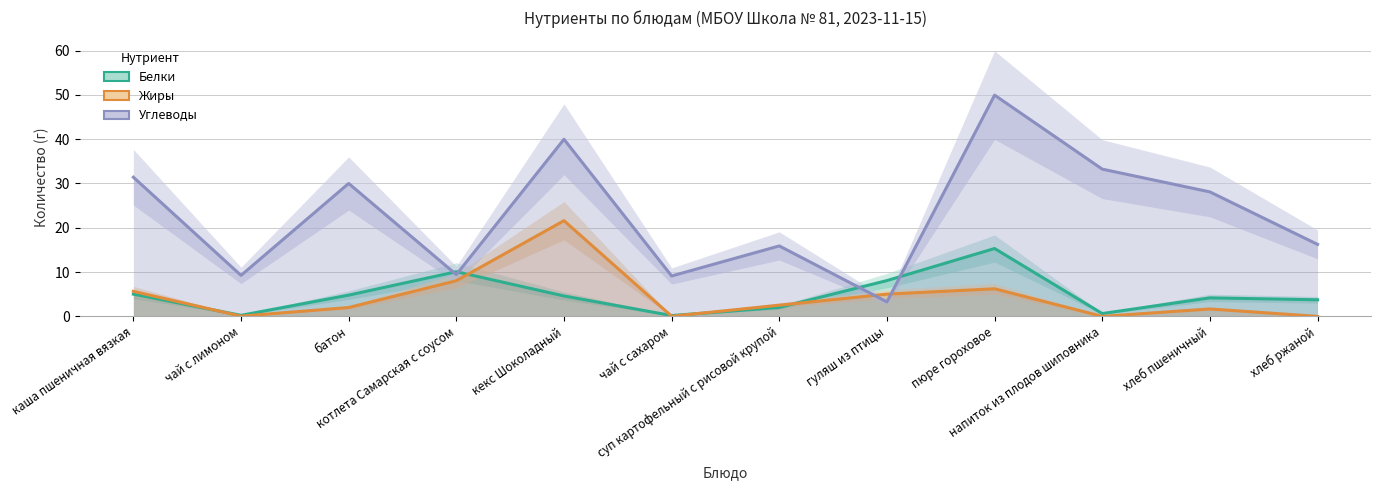

How many interior local valleys does the Жиры series have?

3